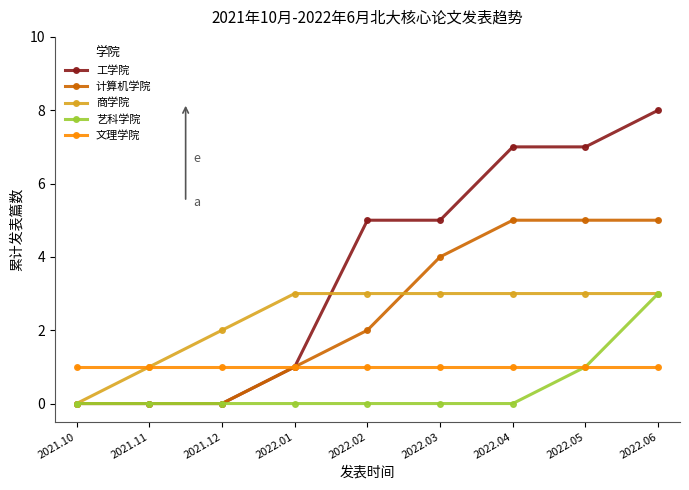

The value of 商学院 at 2021.11 is 1. True or false?

True